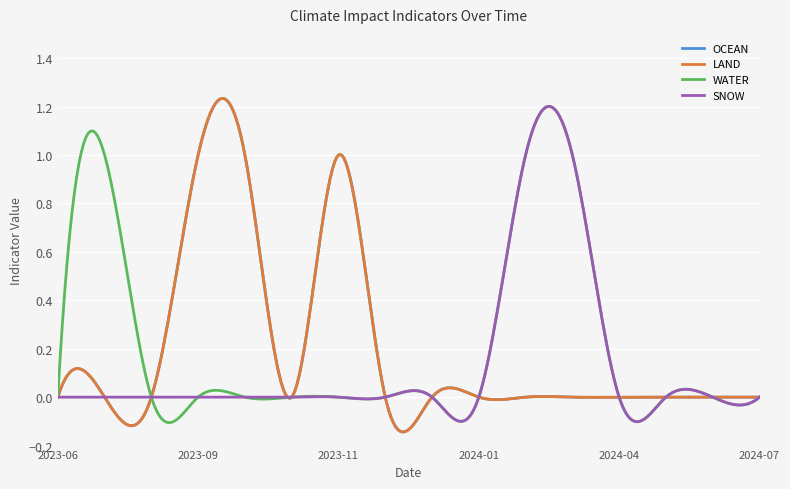

Is this an area chart (filled region under the line)?

No